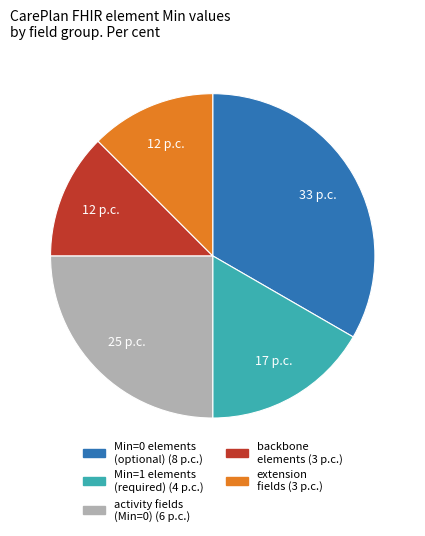

How many slices are in this pie chart?

5